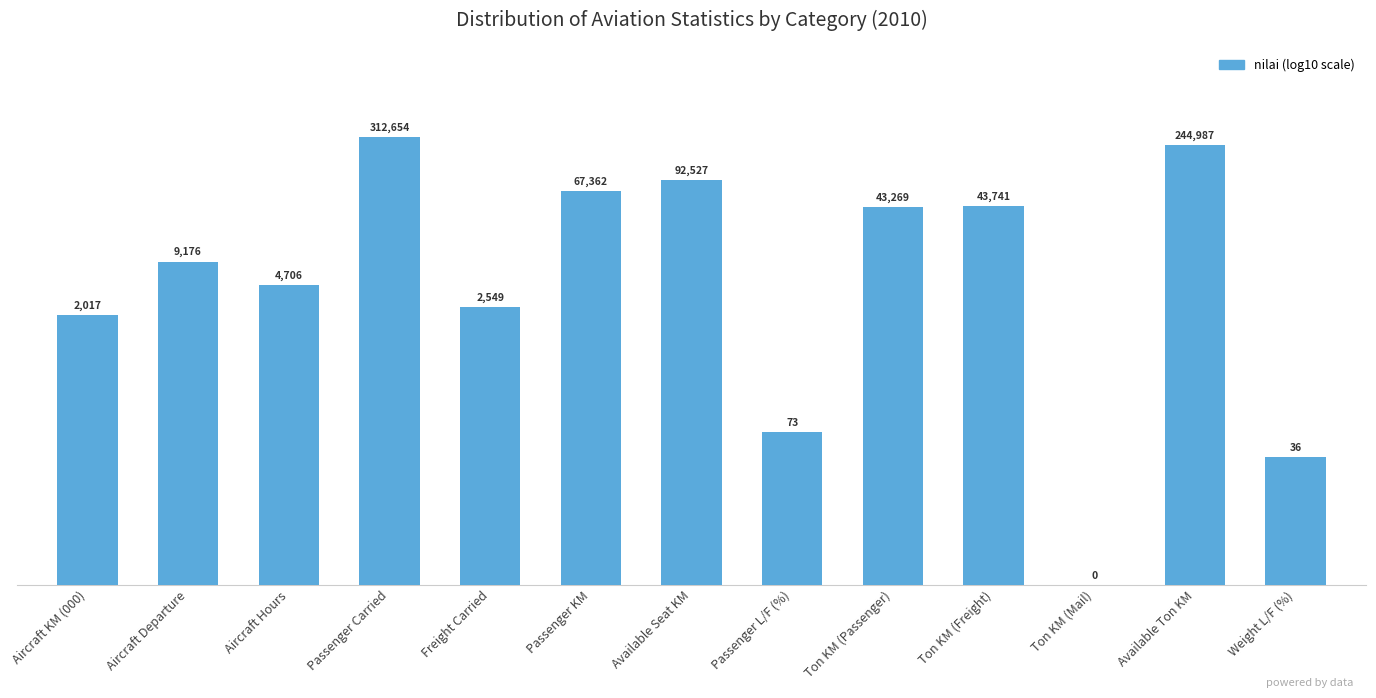

List the labels in order of value, largest first.

Passenger Carried, Available Ton KM, Available Seat KM, Passenger KM, Ton KM (Freight), Ton KM (Passenger), Aircraft Departure, Aircraft Hours, Freight Carried, Aircraft KM (000), Passenger L/F (%), Weight L/F (%), Ton KM (Mail)